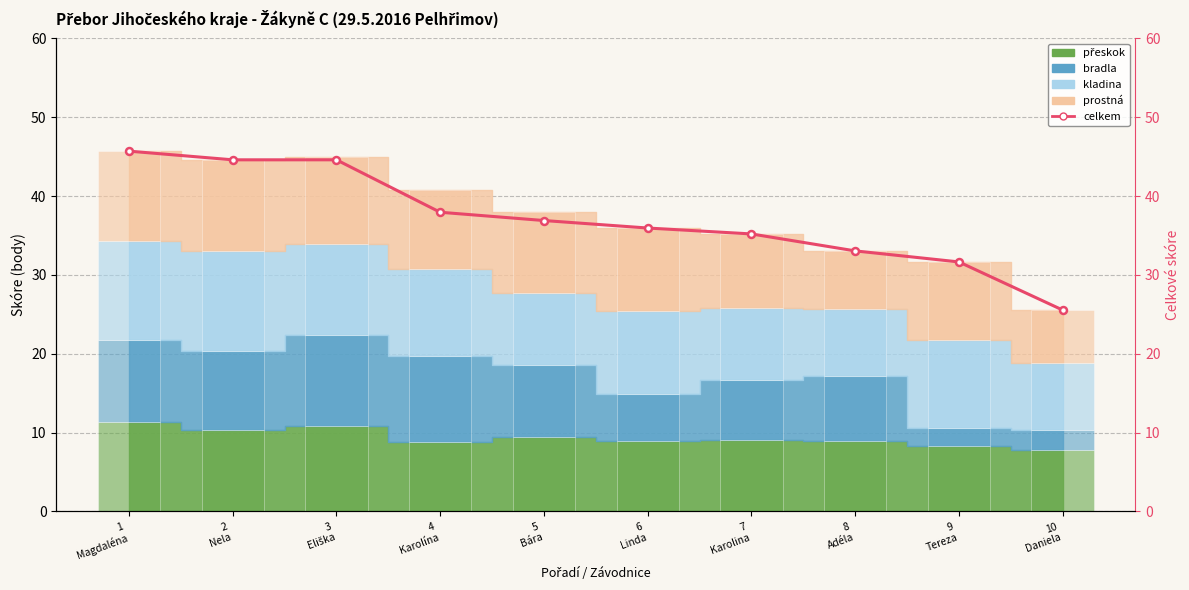

The chart shows a value of 53.1 at 7
Karolina. True or false?

False